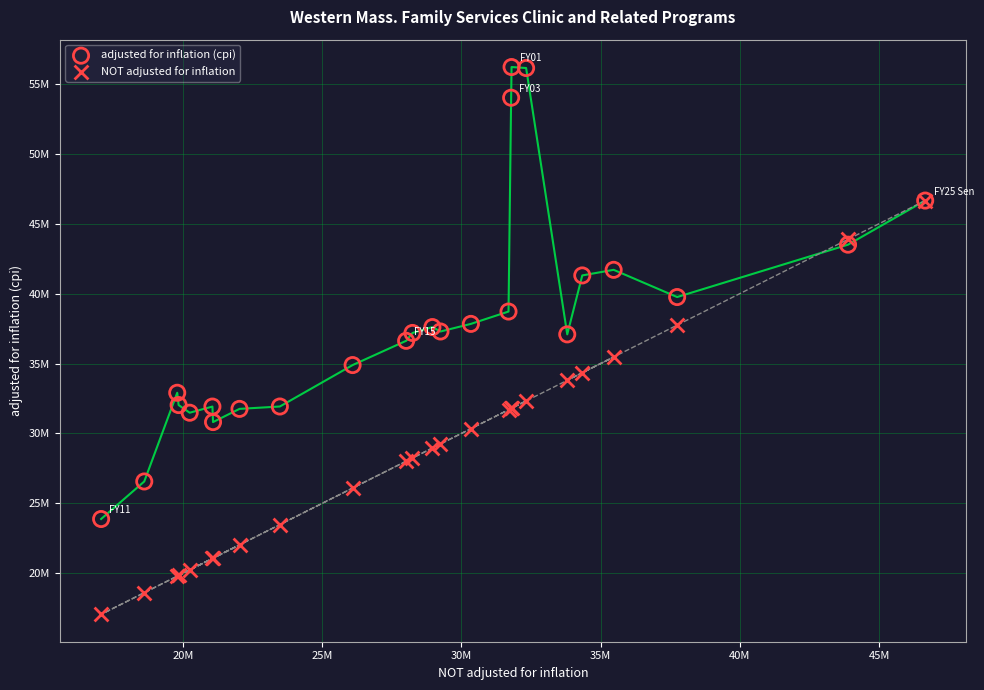

Which series reaches the minimum Y coordinate?

NOT adjusted for inflation